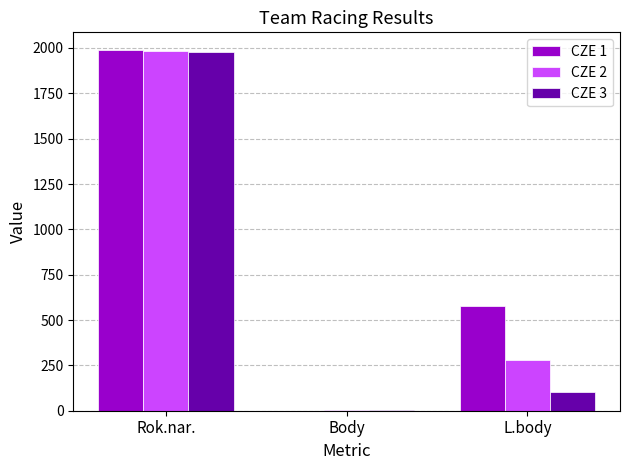

What is the difference between the CZE 2 values at Rok.nar. and Body?

1982